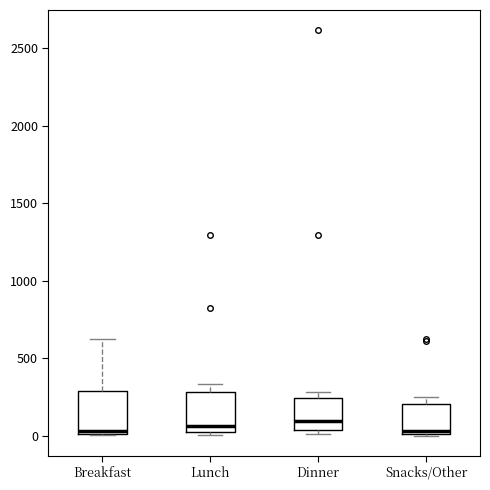

Where is the upper edge of the box for Snacks/Other on the y-axis? The values are not printed on the chart, so give them approximately, as read against the axis.

200